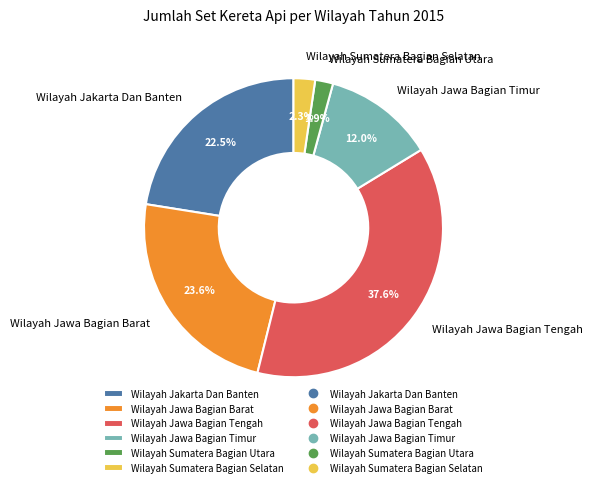

Is there a majority slice in this chart?

No